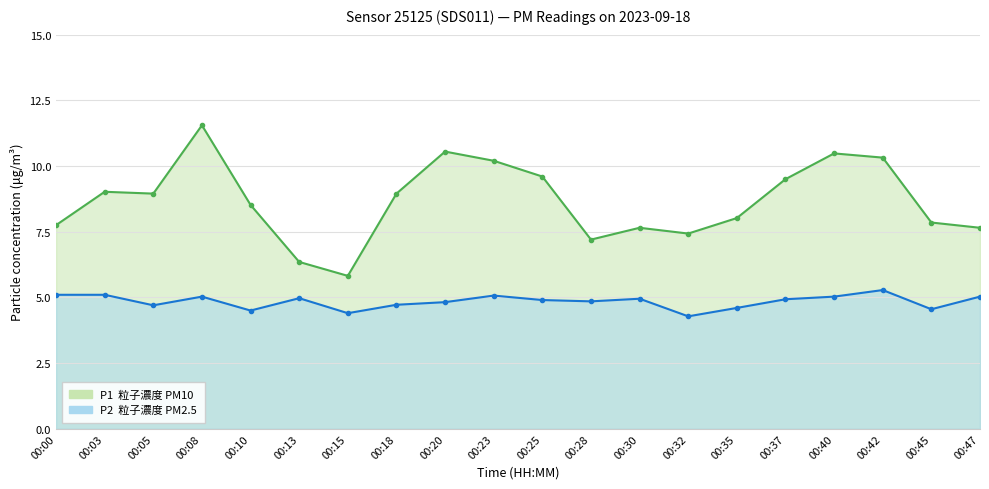

True or false: P2 and P1 cross at least once.

False